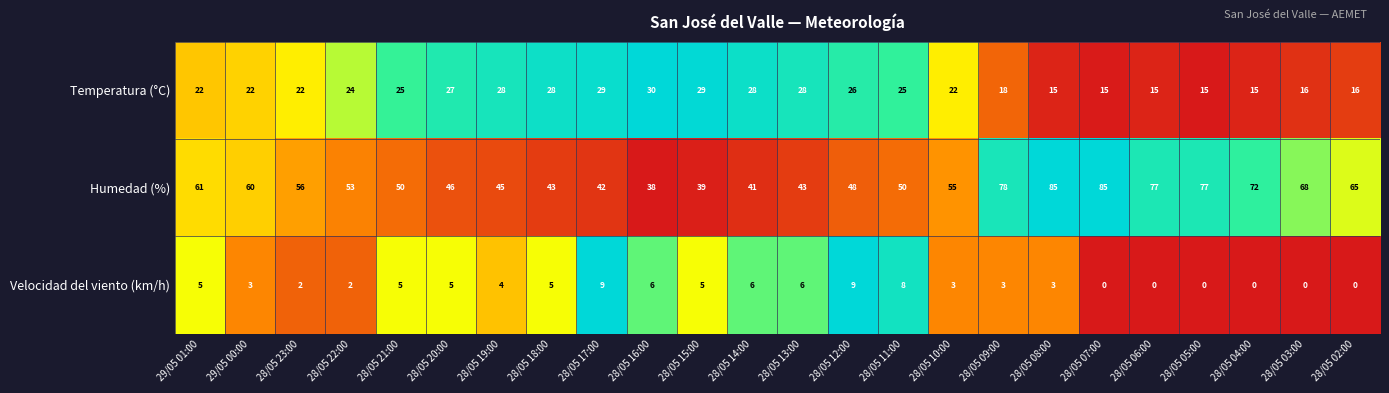

Rank the series by their average value, from highest to lowest.

Humedad (%), Temperatura (°C), Velocidad del viento (km/h)